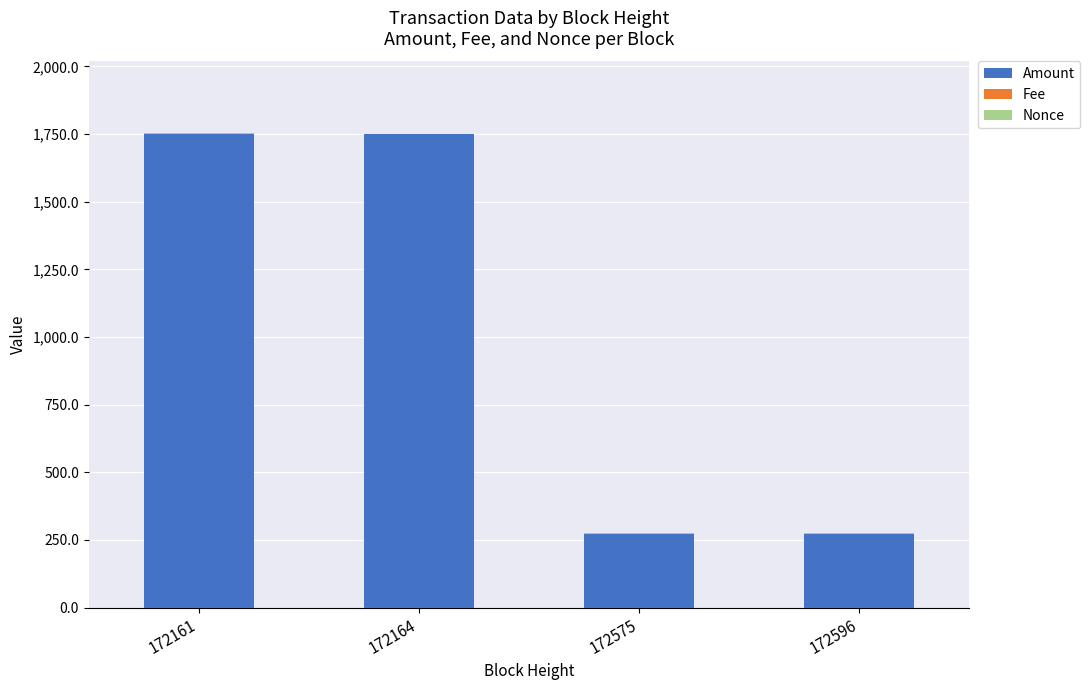

What is the sum of all Amount values?

4049.0